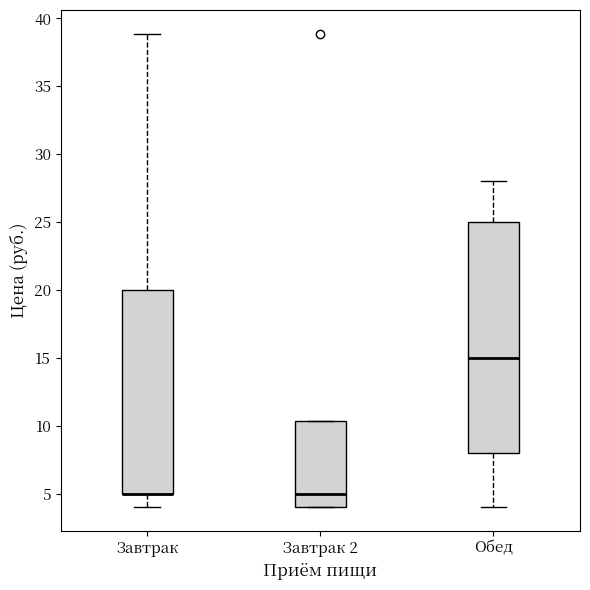

Where is the lower edge of the box for Завтрак 2 on the y-axis? The values are not printed on the chart, so give them approximately, as read against the axis.

4.0